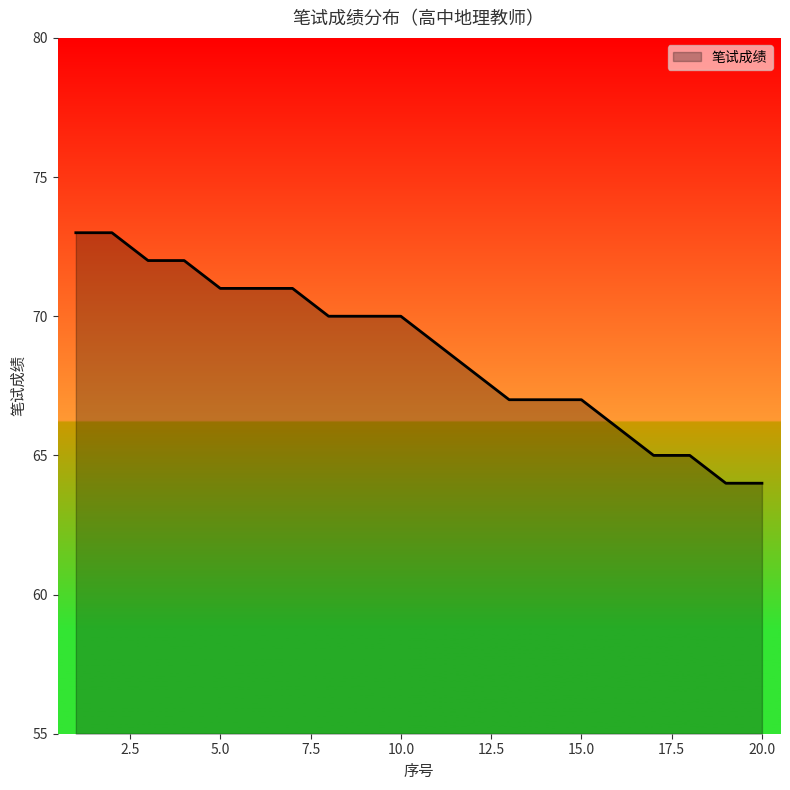

What is the smallest value displayed?

64